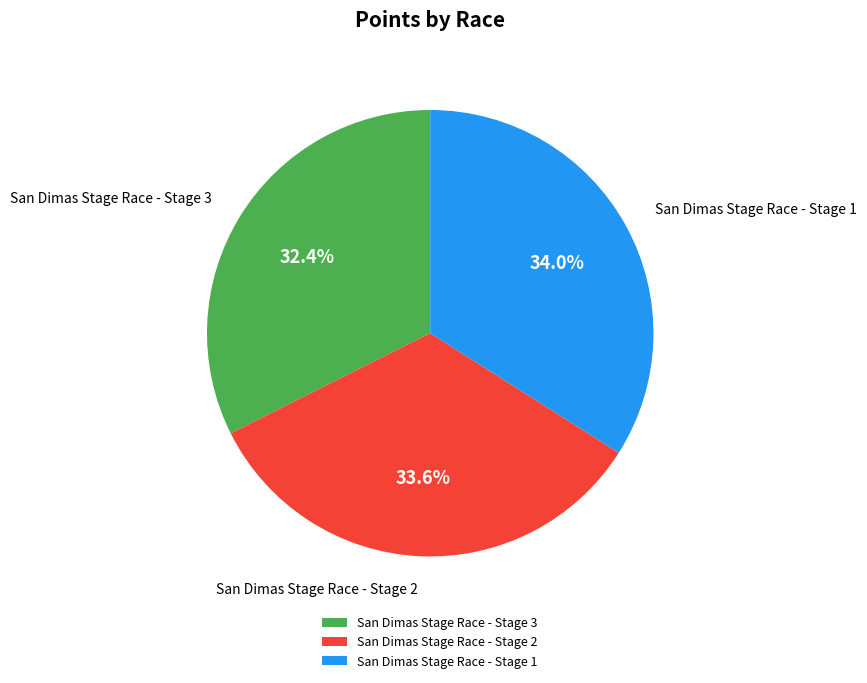

Does any single category account for the majority?

No